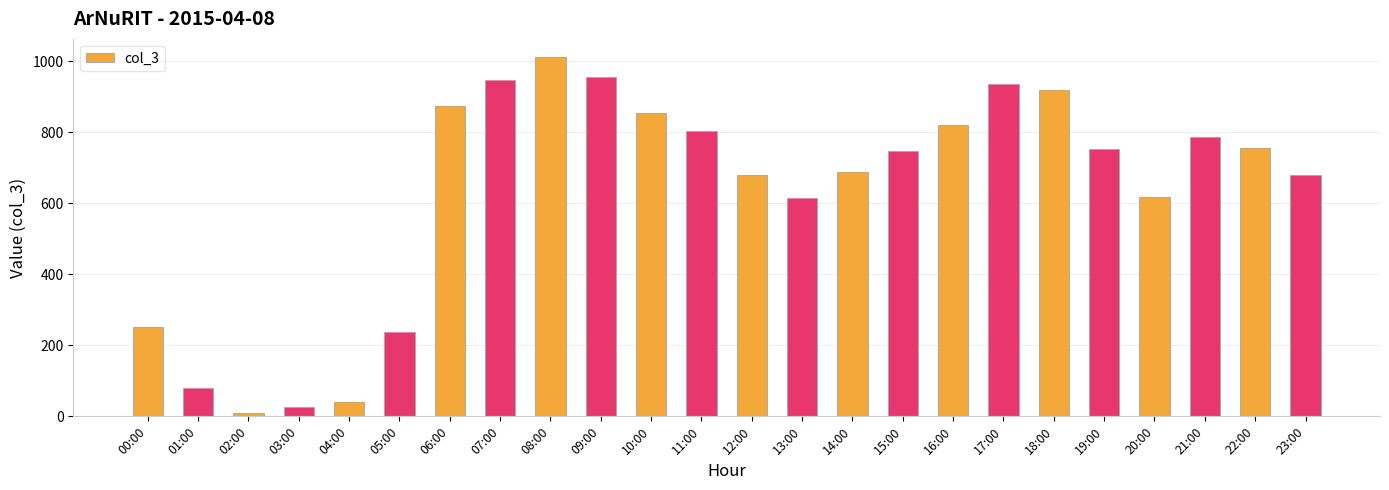

At which label does the data first exceed 753?

06:00